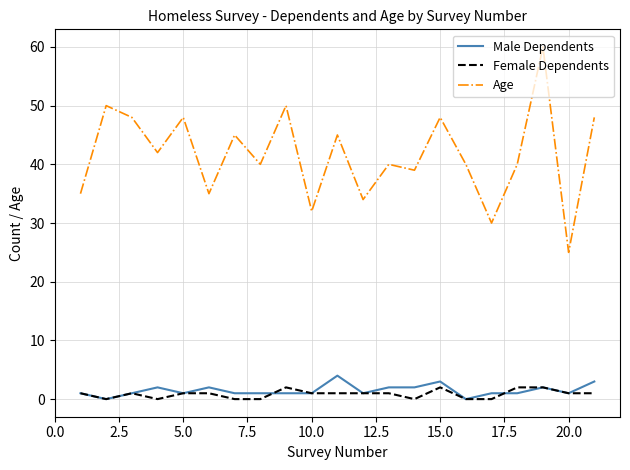

Which series has the largest total across all categories?

Age